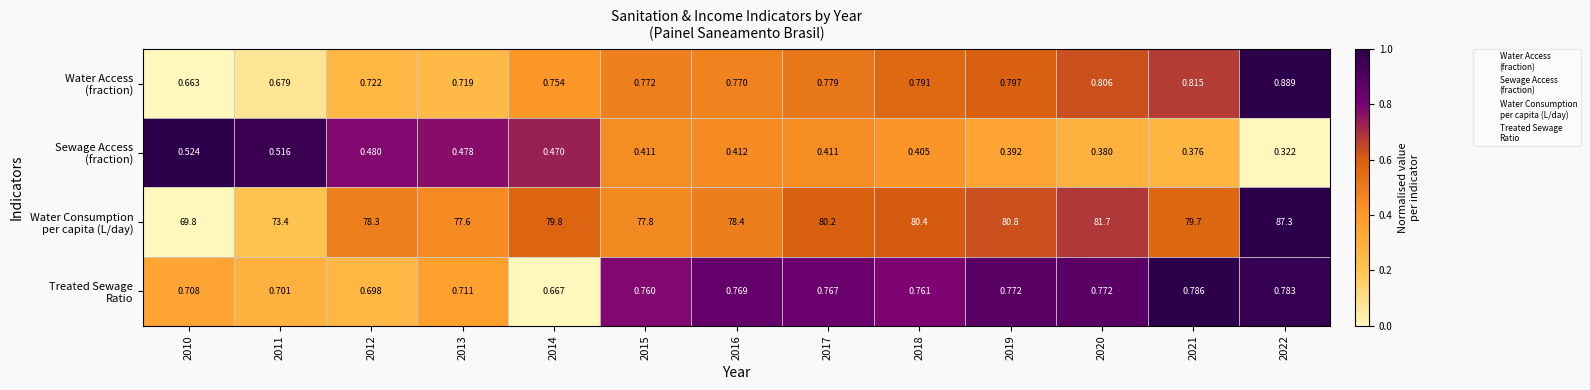

Between 2016 and 2017, which series saw the biggest shift?

Water Consumption per capita (L/day)